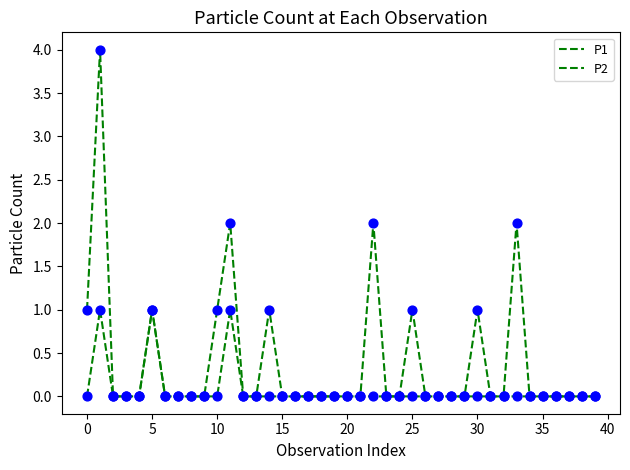

Is this an area chart (filled region under the line)?

No